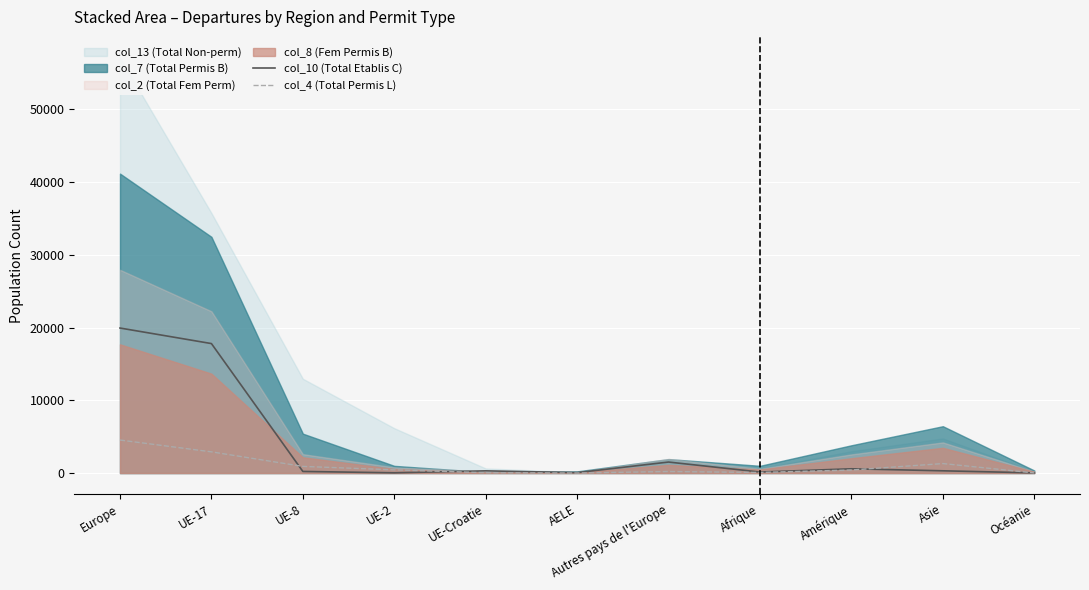

What is the total value across all series at AELE?

65